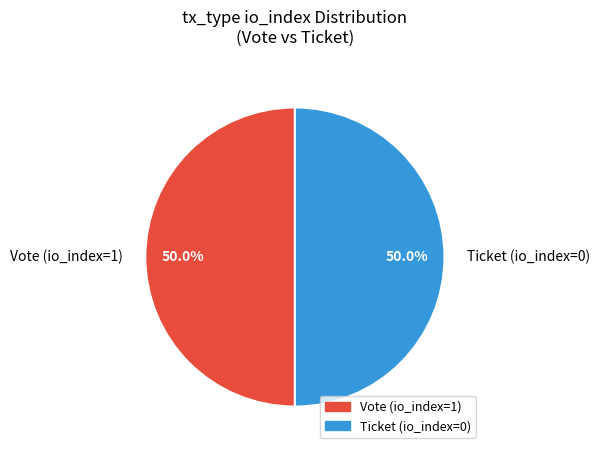

Count the number of slices in the pie.

2